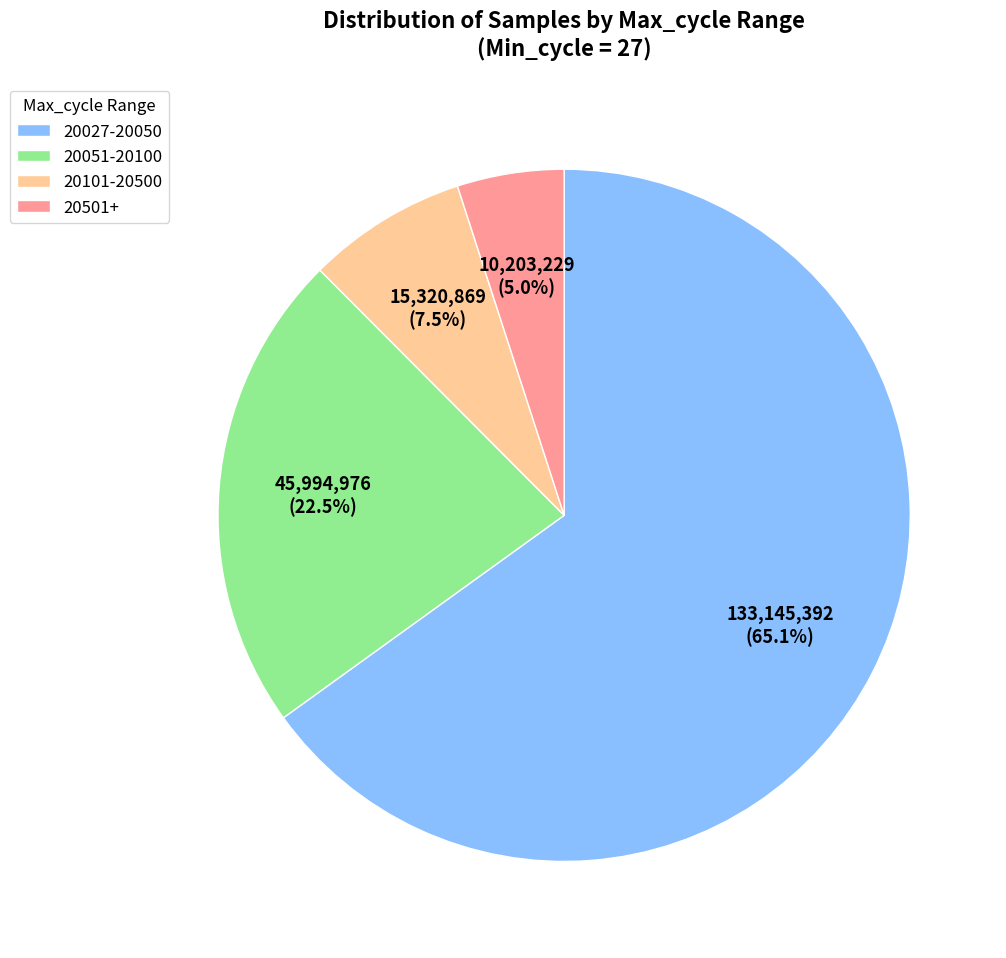

Is there a majority slice in this chart?

Yes